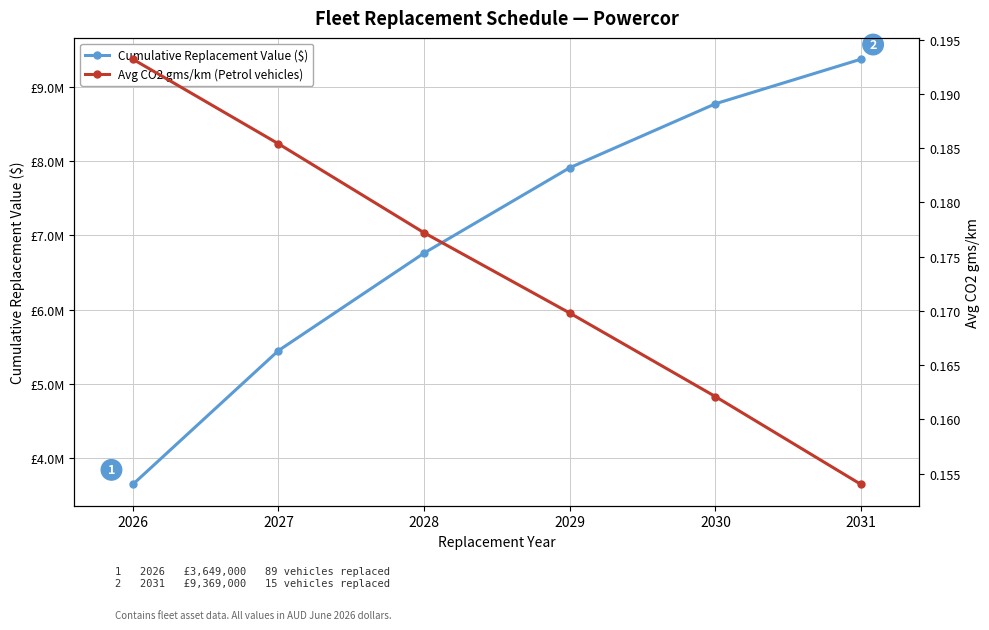

The value of Avg CO2 gms/km (Petrol vehicles) at 2028 is 0.2. True or false?

True